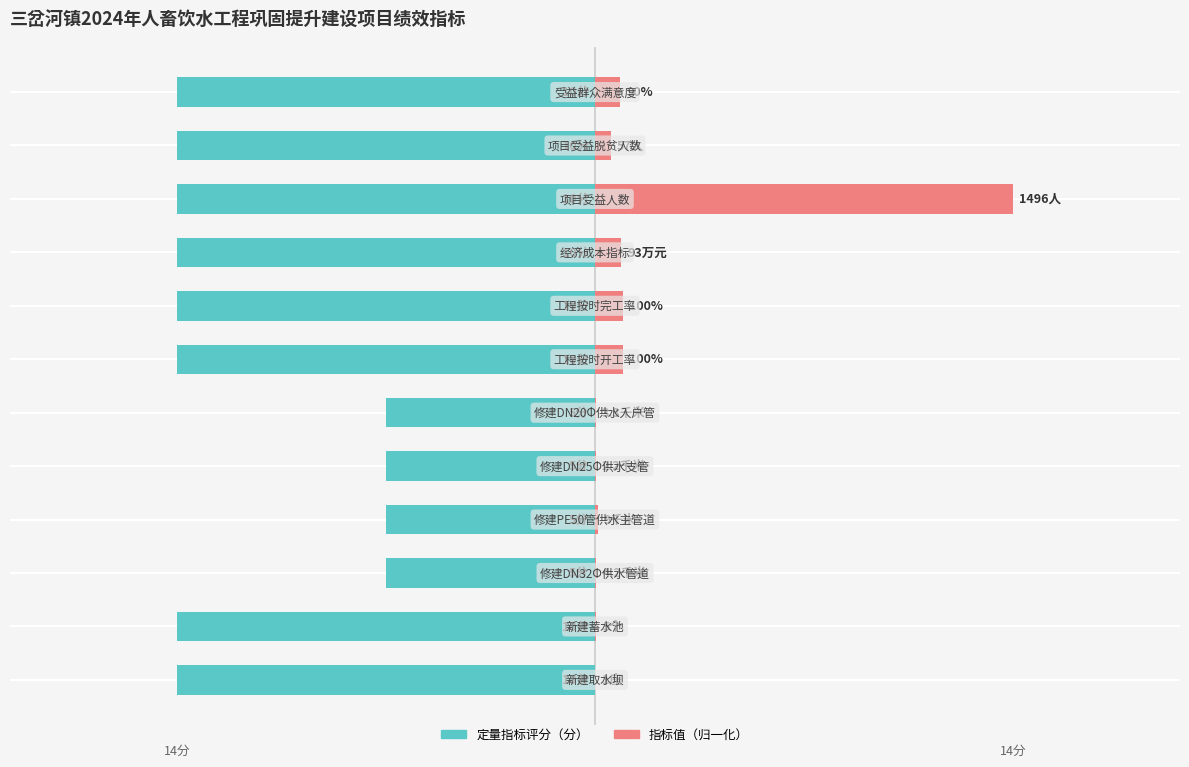

True or false: 定量指标评分 has a value of -8.2 at 0.

False